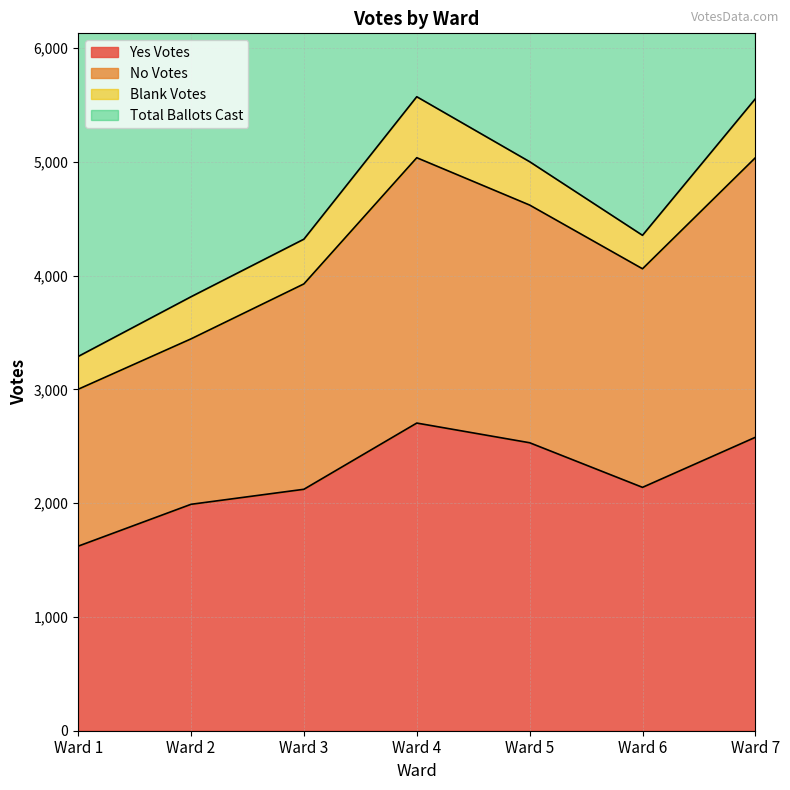

True or false: Yes Votes and Total Ballots Cast intersect in this chart.

False